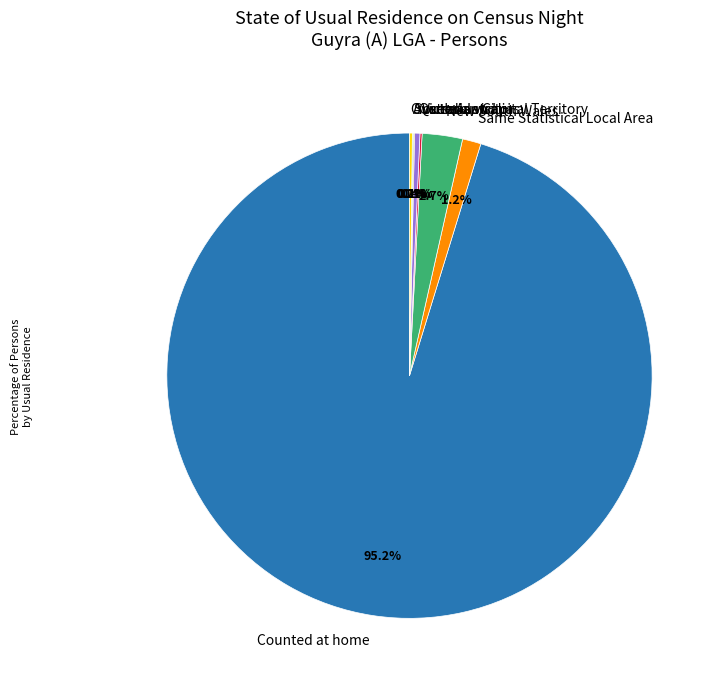

What is the total percentage of Counted at home and Queensland?

95.6%